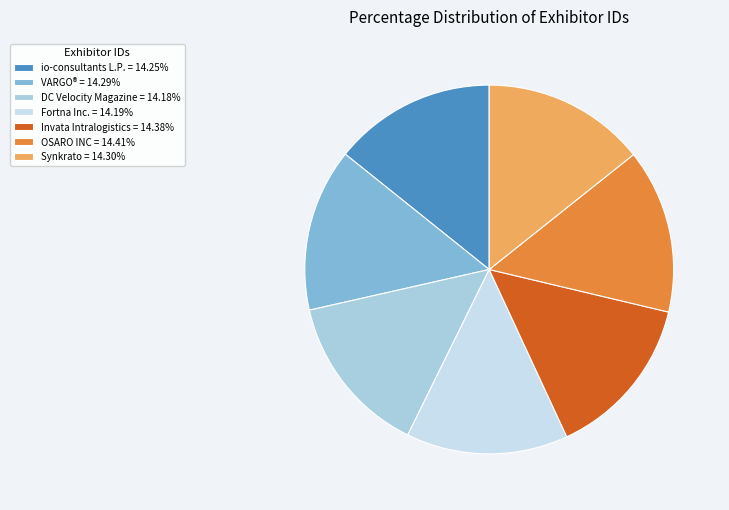

What percentage is NOT represented by io-consultants L.P.?

85.8%